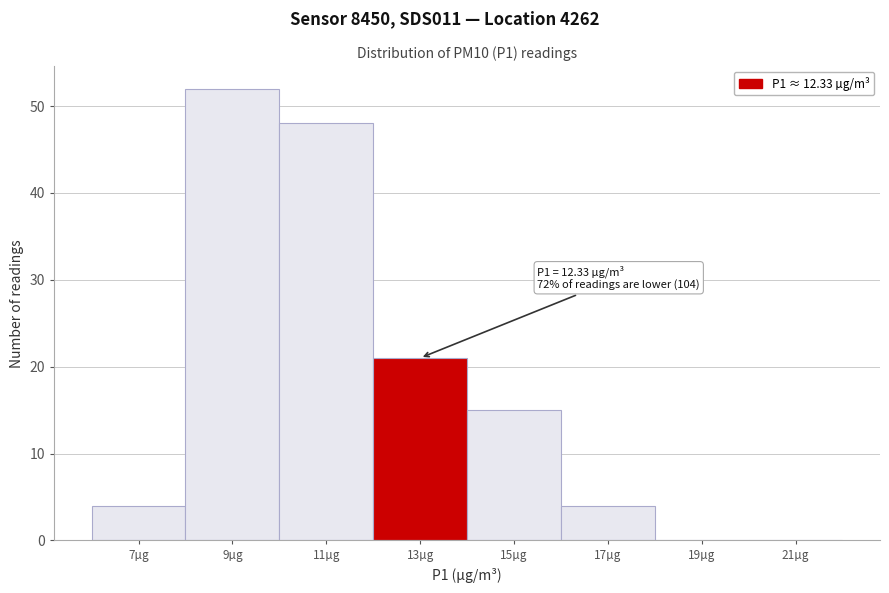

Over which range of the x-axis is the bar tallest?

8 to 10